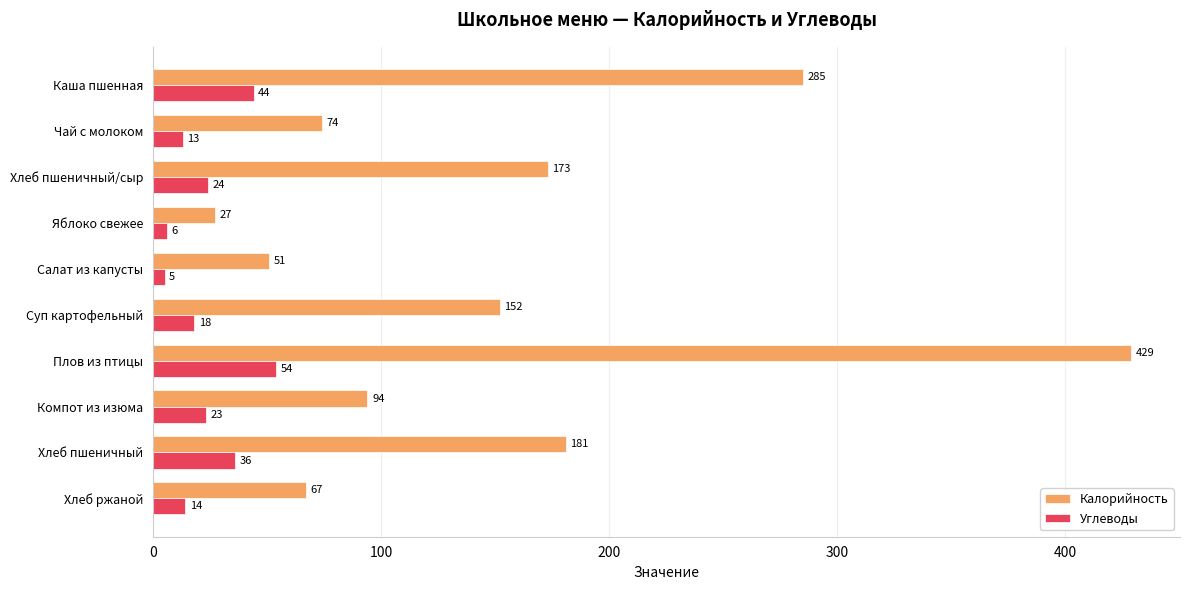

At Салат из капусты, list the series in order from smallest to largest.

Углеводы, Калорийность